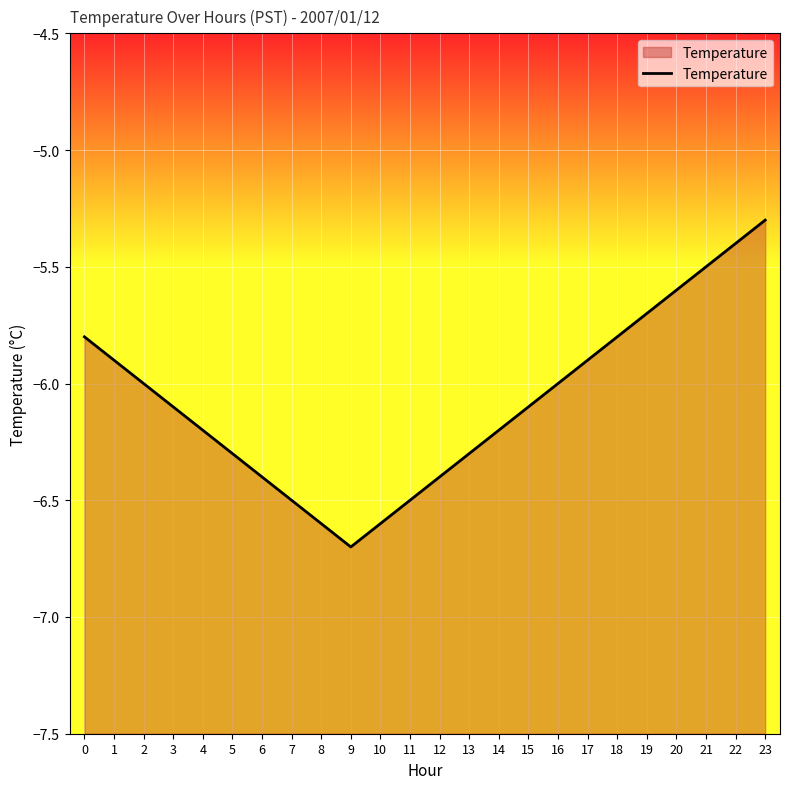

Reading left to right, list all the values displayed in this chart.

0=-5.8	1=-5.9	2=-6.0	3=-6.1	4=-6.2	5=-6.3	6=-6.4	7=-6.5	8=-6.6	9=-6.7	10=-6.6	11=-6.5	12=-6.4	13=-6.3	14=-6.2	15=-6.1	16=-6.0	17=-5.9	18=-5.8	19=-5.7	20=-5.6	21=-5.5	22=-5.4	23=-5.3